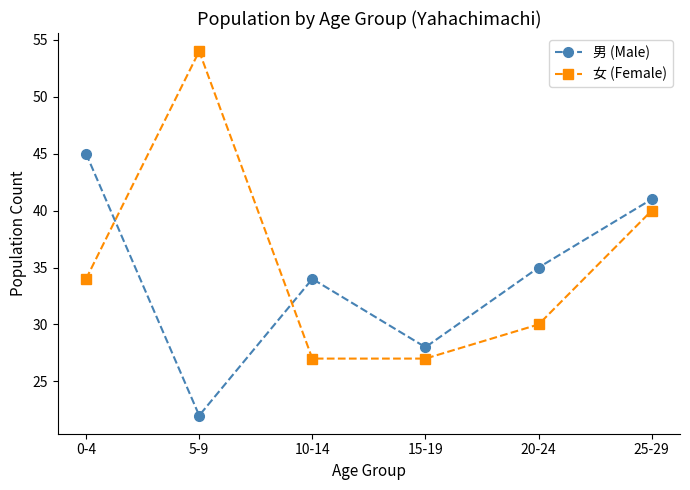

True or false: 男 (Male) and 女 (Female) intersect in this chart.

True